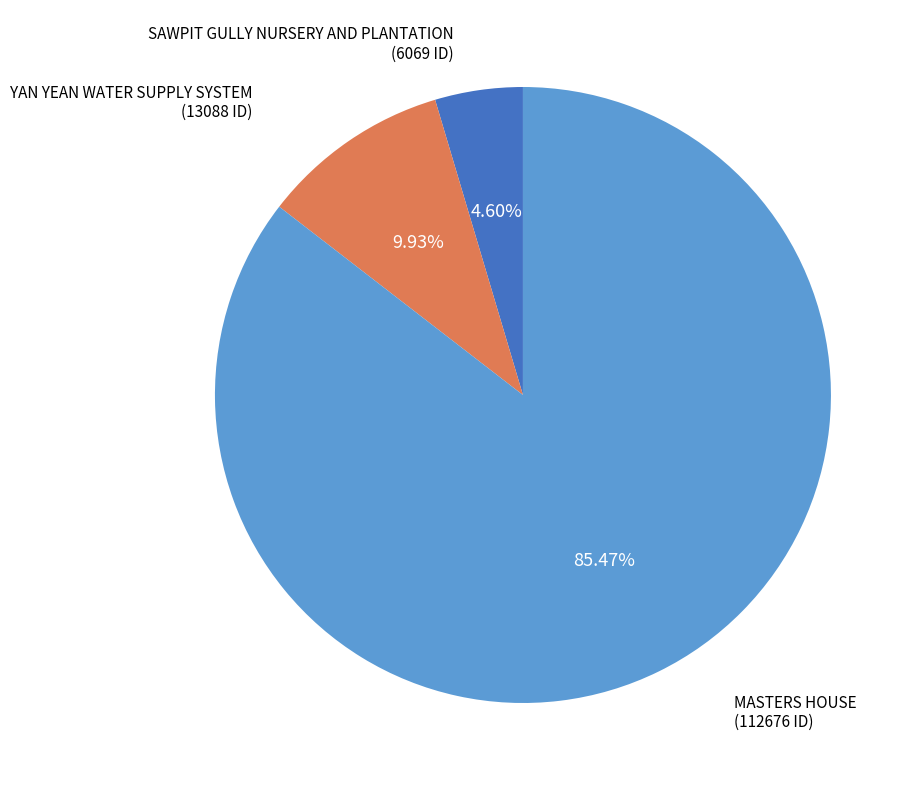

To the nearest percent, what is the average slice percentage?

33%